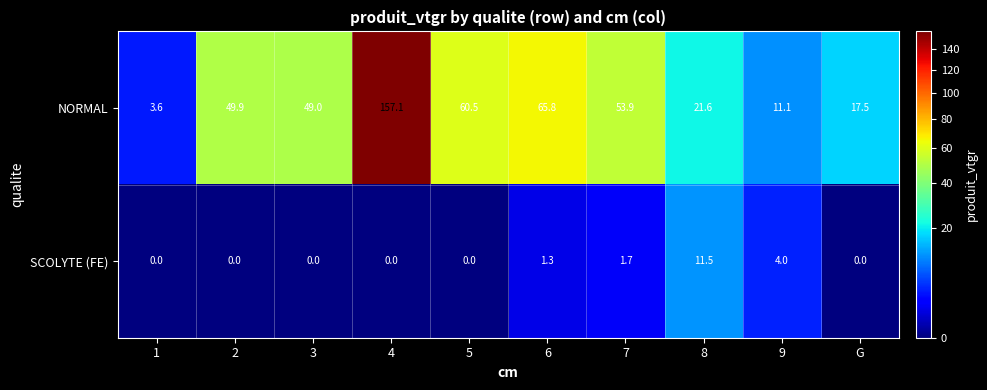

Which series has the widest spread of values?

NORMAL